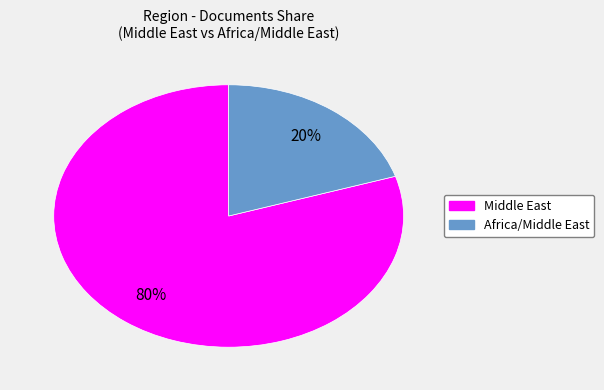

Which slice is the smallest?

Africa/Middle East